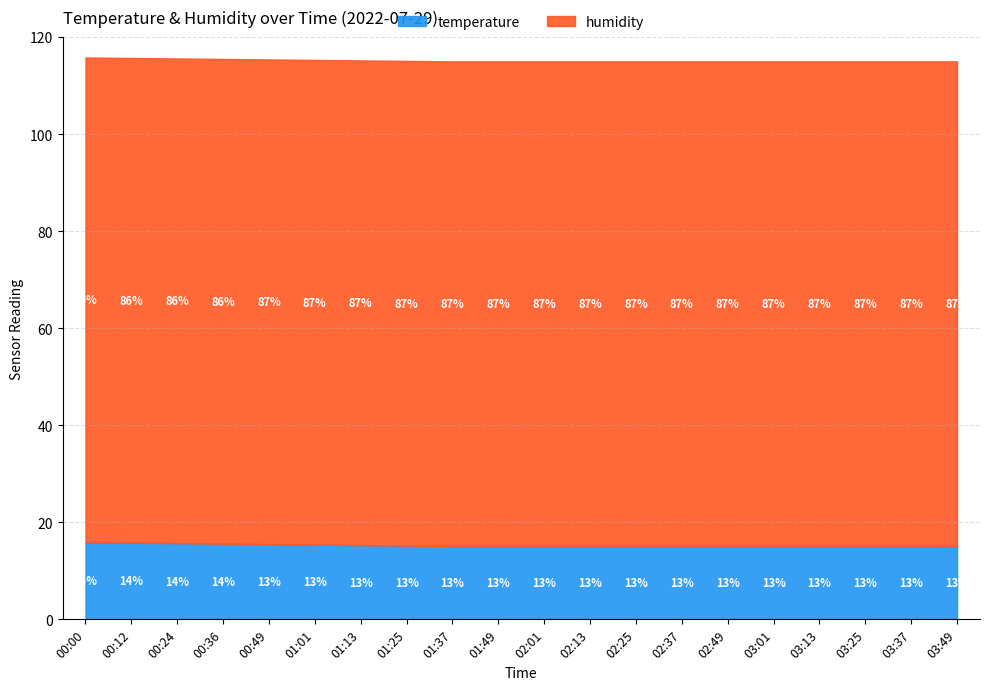

Reading right to left, extract all data points from this chart.

temperature: 15.1	15.1	15.1	15.1	15.1	15.1	15.1	15.1	15.1	15.1	15.1	15.1	15.2	15.3	15.4	15.5	15.6	15.7	15.8	15.9
humidity: 99.9	99.9	99.9	99.9	99.9	99.9	99.9	99.9	99.9	99.9	99.9	99.9	99.9	99.9	99.9	99.9	99.9	99.9	99.9	99.9